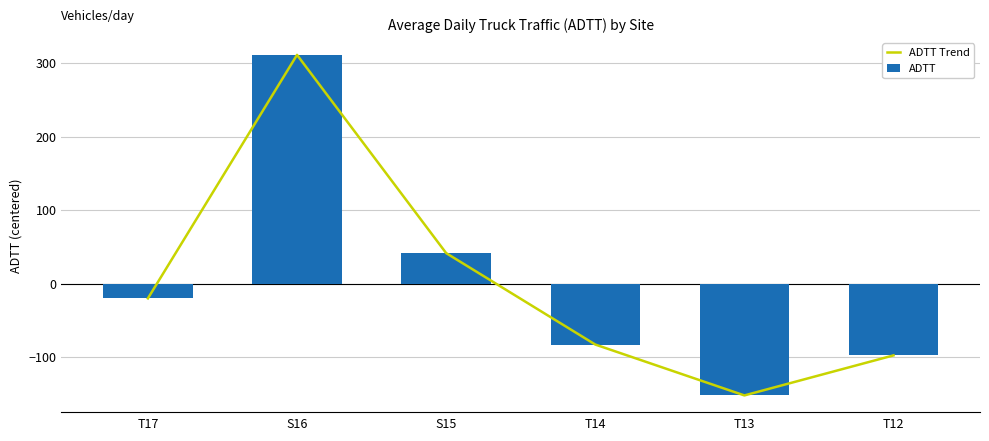

What is the difference between the ADTT values at S15 and T13?

193.7